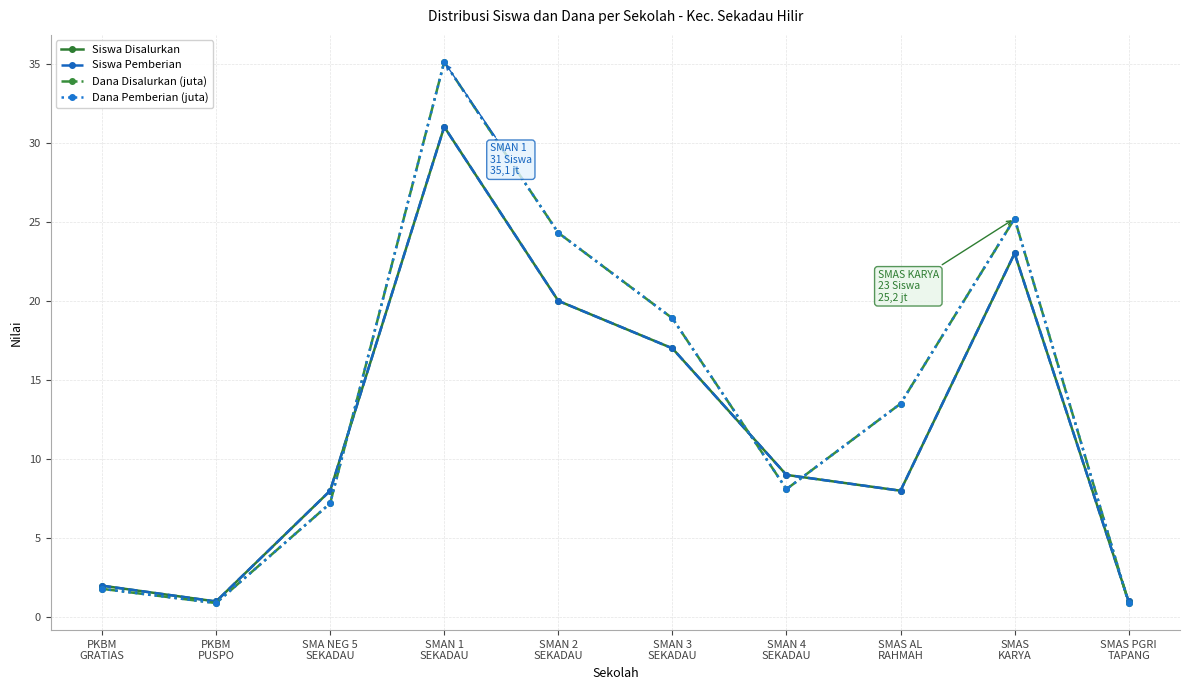

Is this an area chart (filled region under the line)?

No